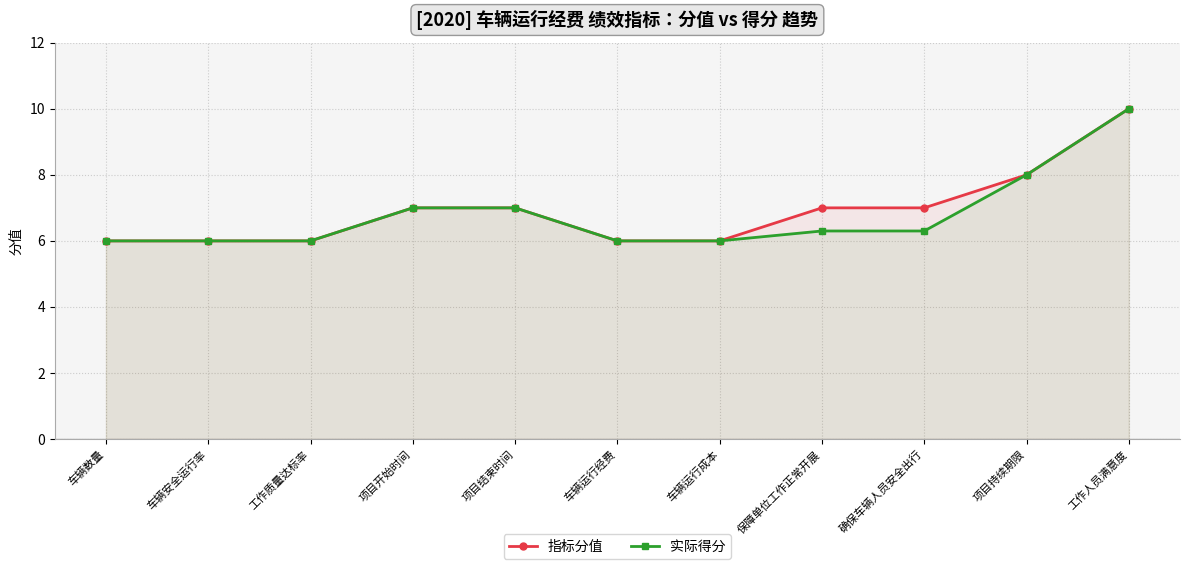

Which series has the largest total across all categories?

指标分值